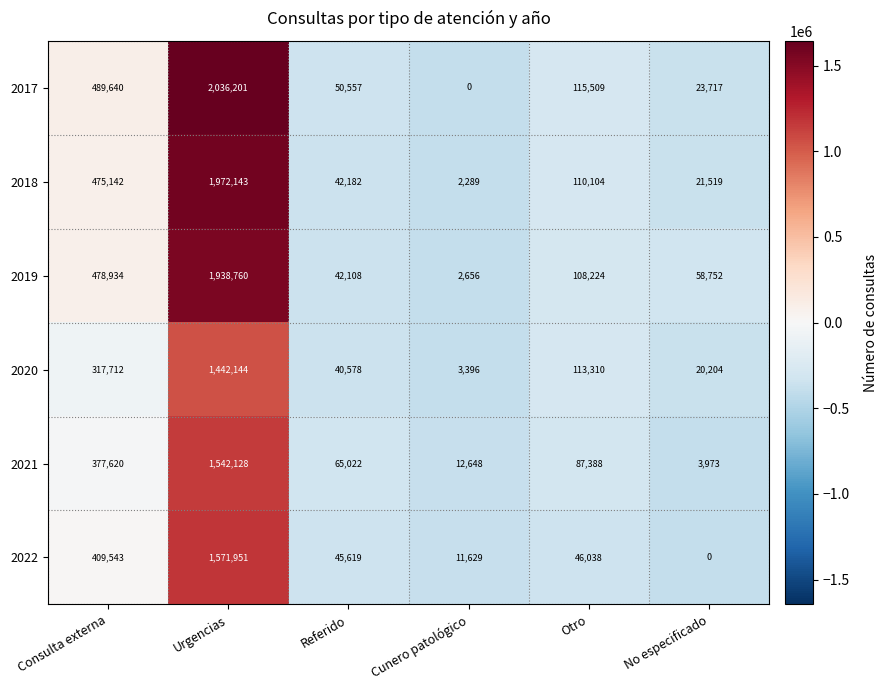

Where does the 2019 series first go above 108224?

Consulta externa